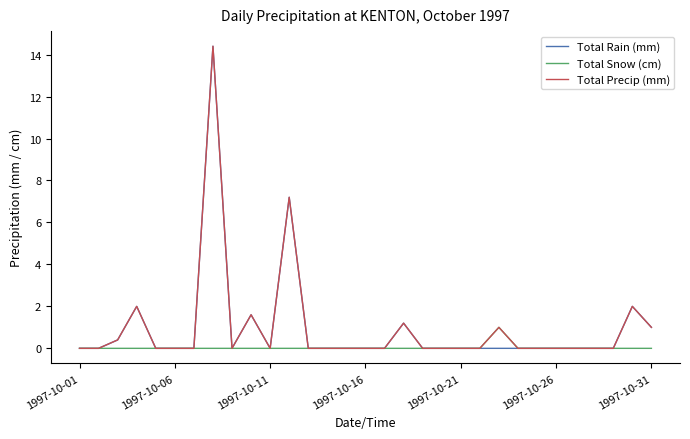

What is the highest value of the Total Snow (cm) series?

1.0